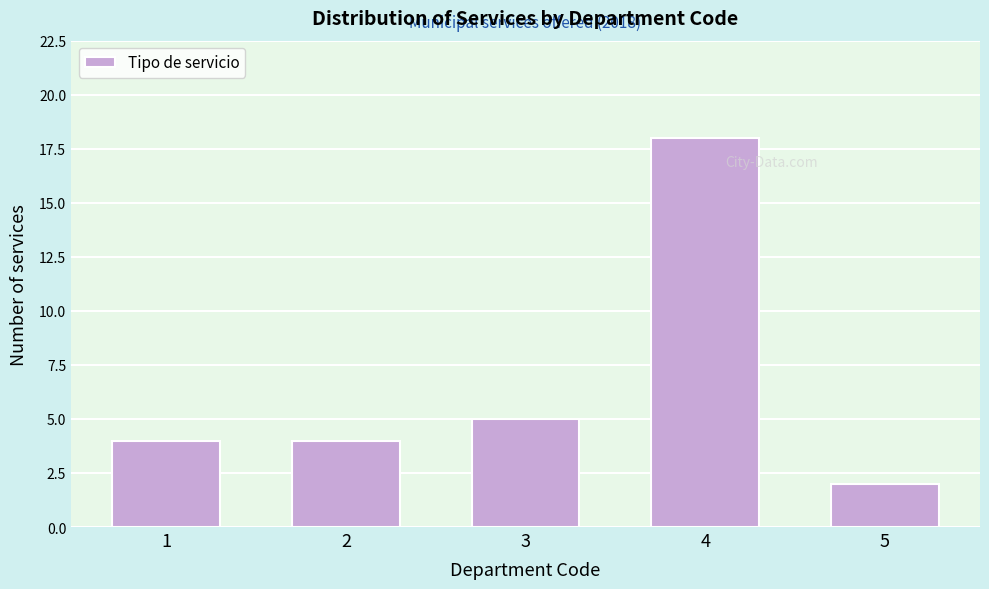

Reading left to right, extract all data points from this chart.

4	4	5	18	2